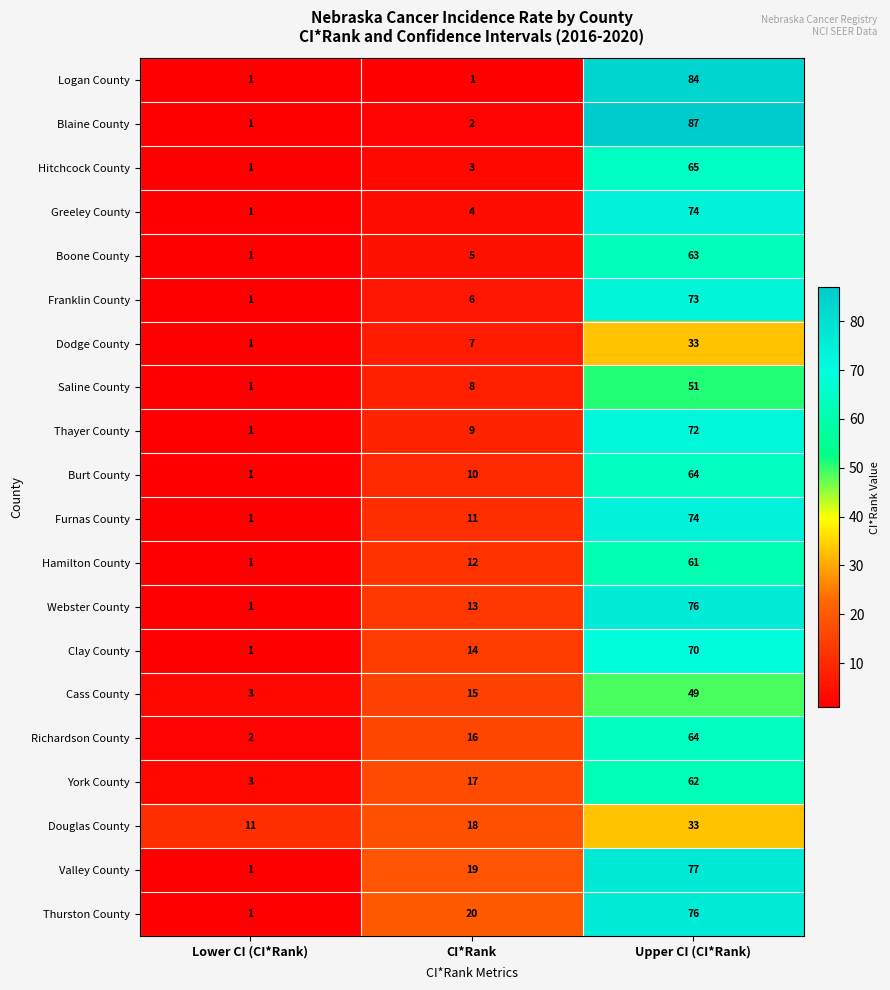

Where is Dodge County nearest to the value 17?

CI*Rank